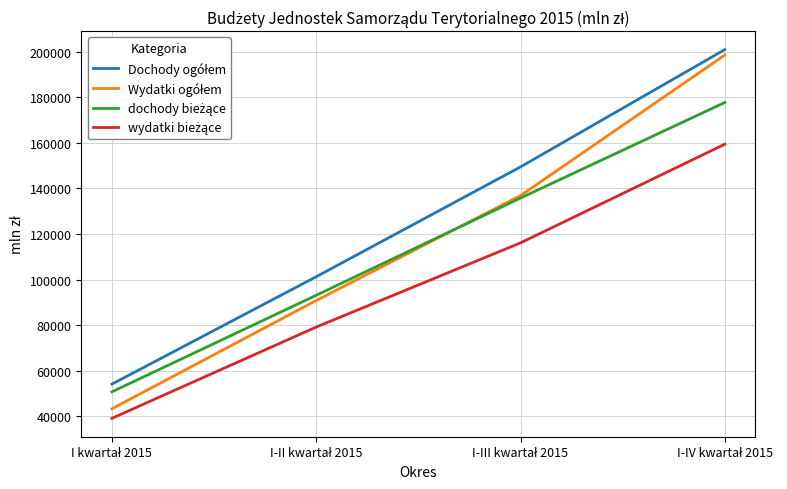

What is the minimum value shown in the chart?

39054